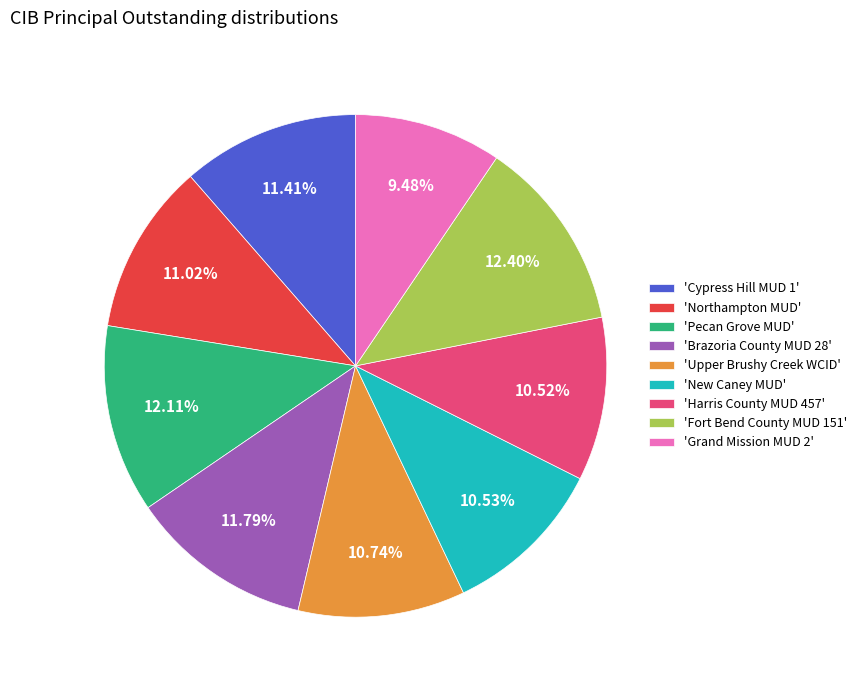

Do 'Fort Bend County MUD 151' and 'Northampton MUD' together represent more than half of the pie?

No